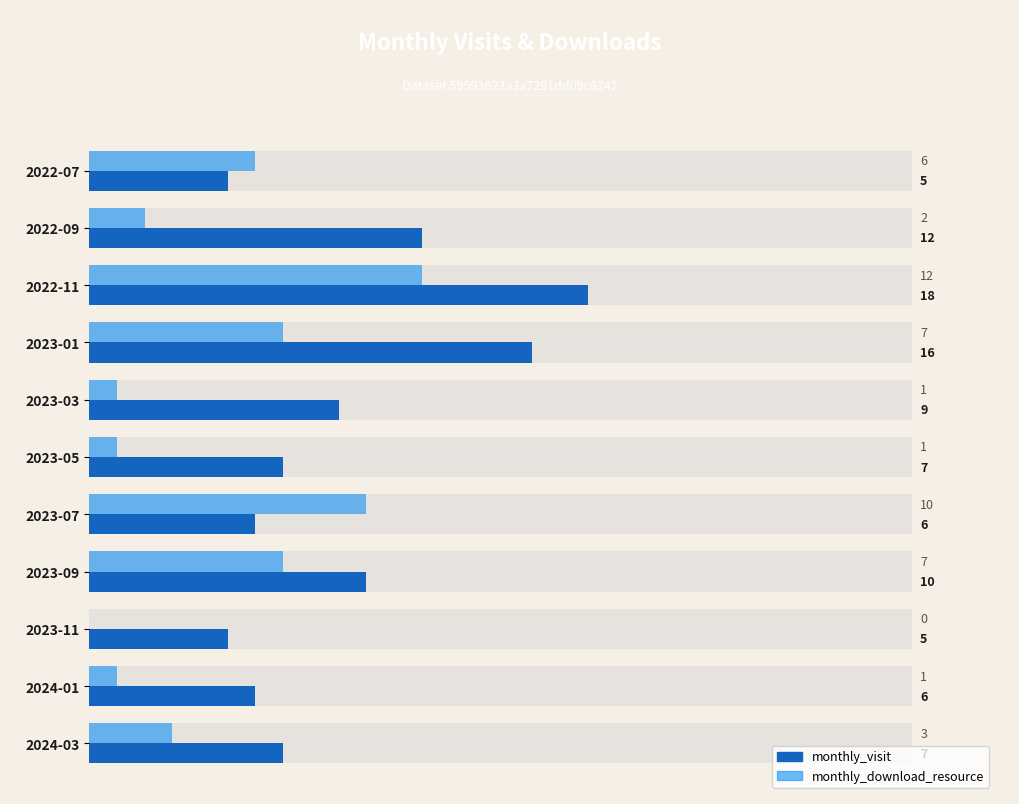

What is the difference between the highest and lowest values at 2022-11?

6